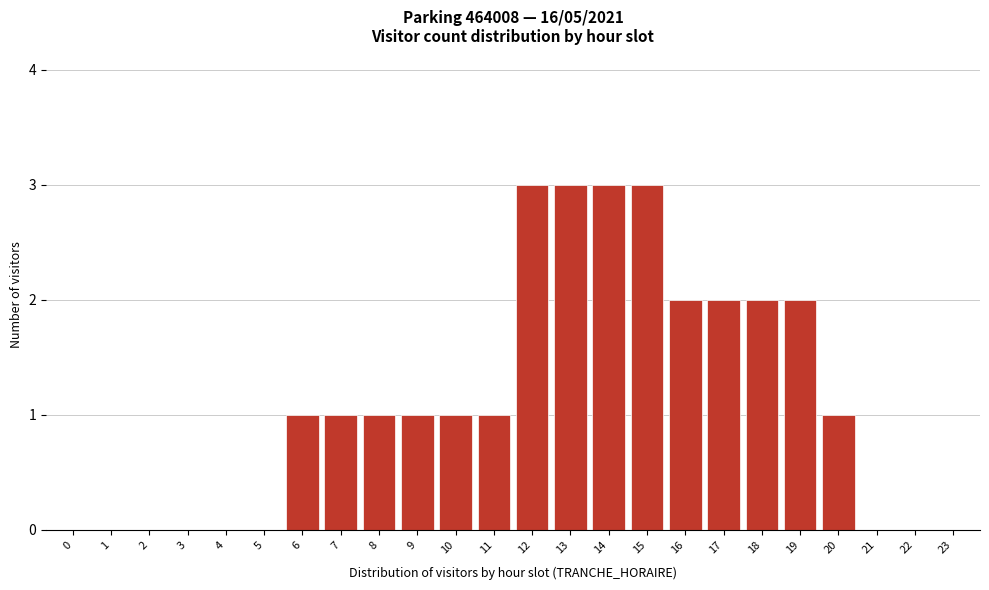

Reading left to right, list all the values displayed in this chart.

0=0	1=0	2=0	3=0	4=0	5=0	6=1	7=1	8=1	9=1	10=1	11=1	12=3	13=3	14=3	15=3	16=2	17=2	18=2	19=2	20=1	21=0	22=0	23=0